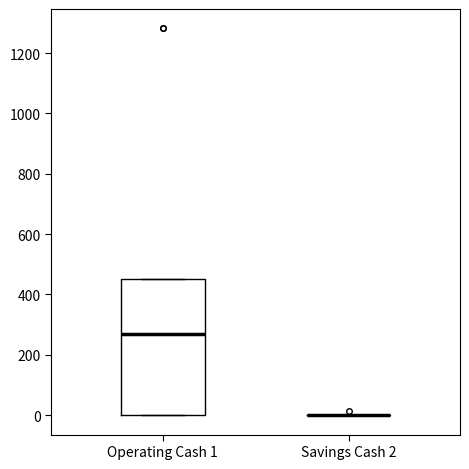

Reading left to right, read every box against the y-axis: the position of its median line, the range the box covers, and the ends of its whiskers. The values are not printed on the chart, so give them approximately, as read against the axis.

Operating Cash 1: median 260, box 0 to 460, whiskers 0 to 460
Savings Cash 2: box collapsed to a line at 0, whiskers 0 to 0